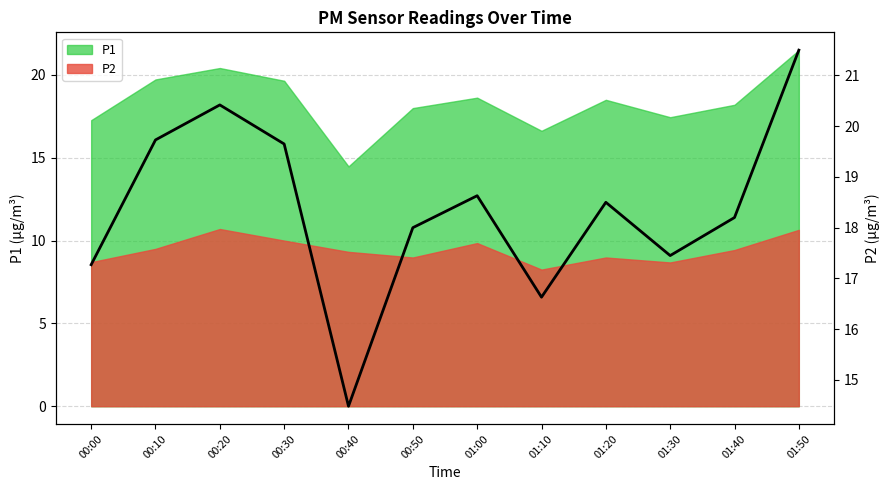

Where is the data nearest to the value 17?

00:00